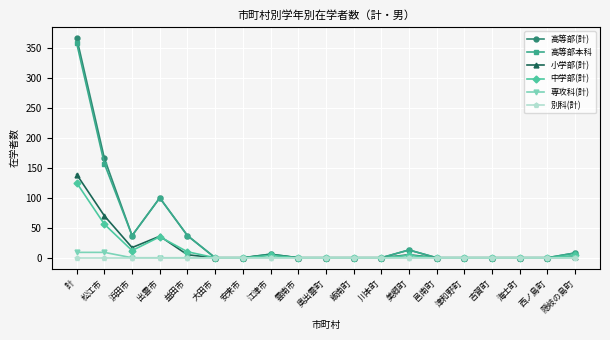

True or false: 別科(計) has a value of 0 at 浜田市.

True